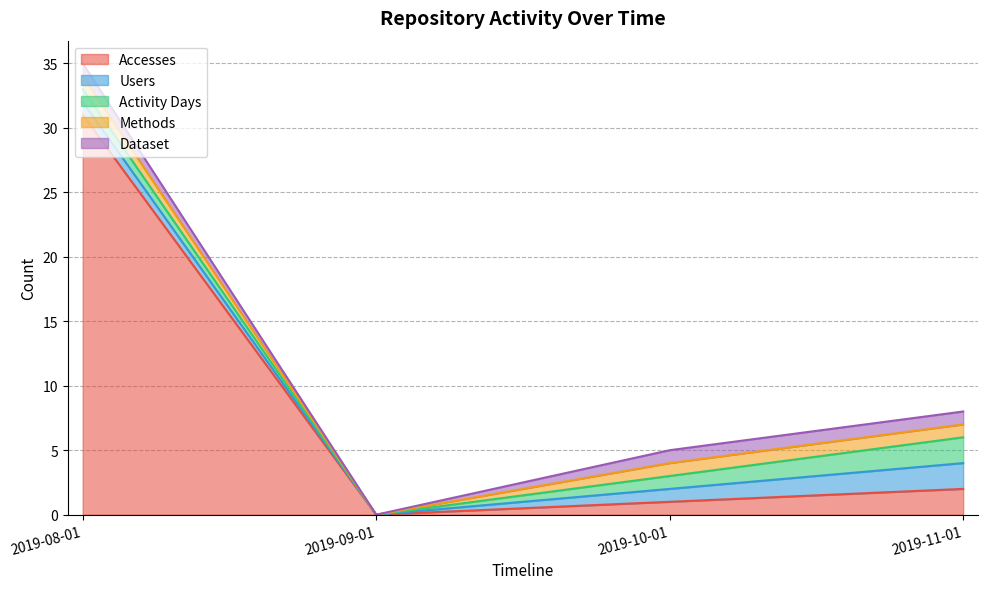

True or false: Activity Days has more than 1 interior local peaks.

False